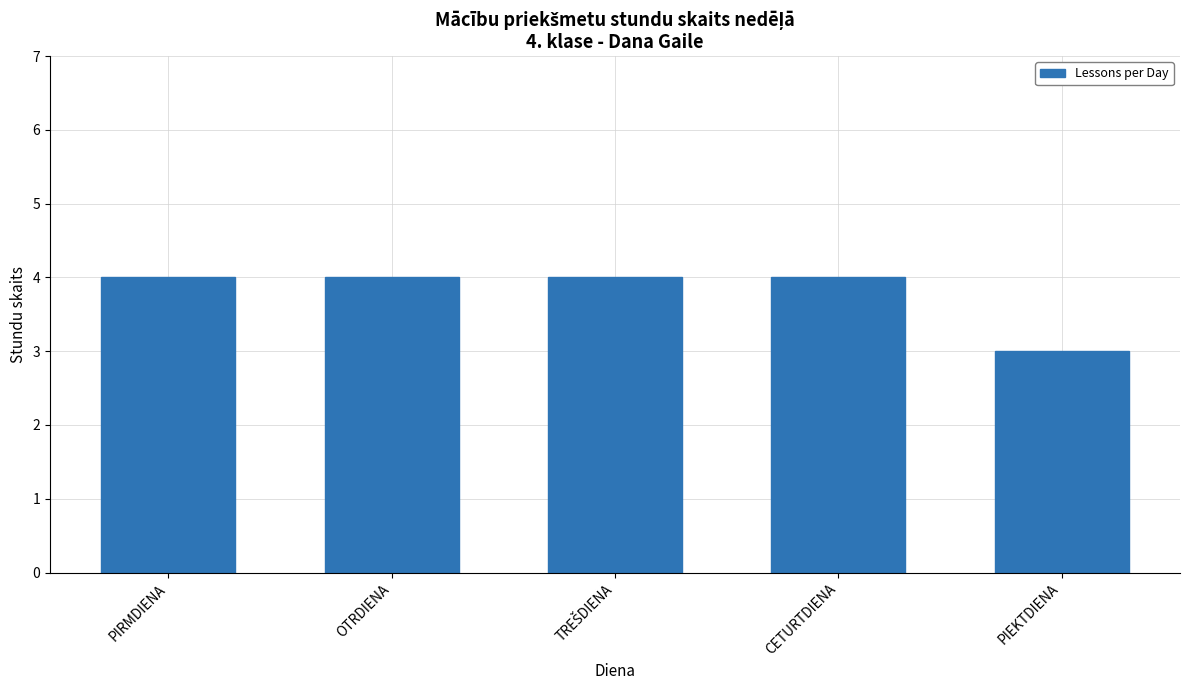

Read the value at CETURTDIENA.

4